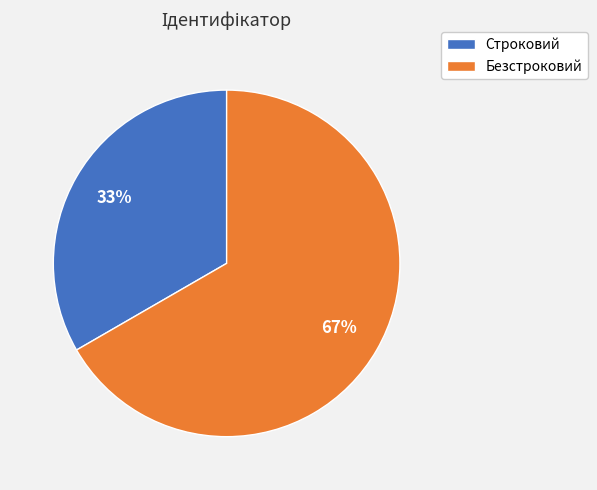

How many segments does this pie chart have?

2